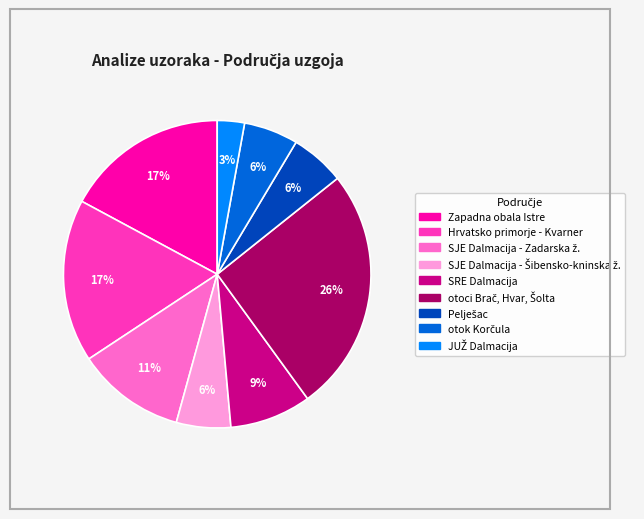

The Zapadna obala Istre slice represents 6% of the pie. True or false?

False